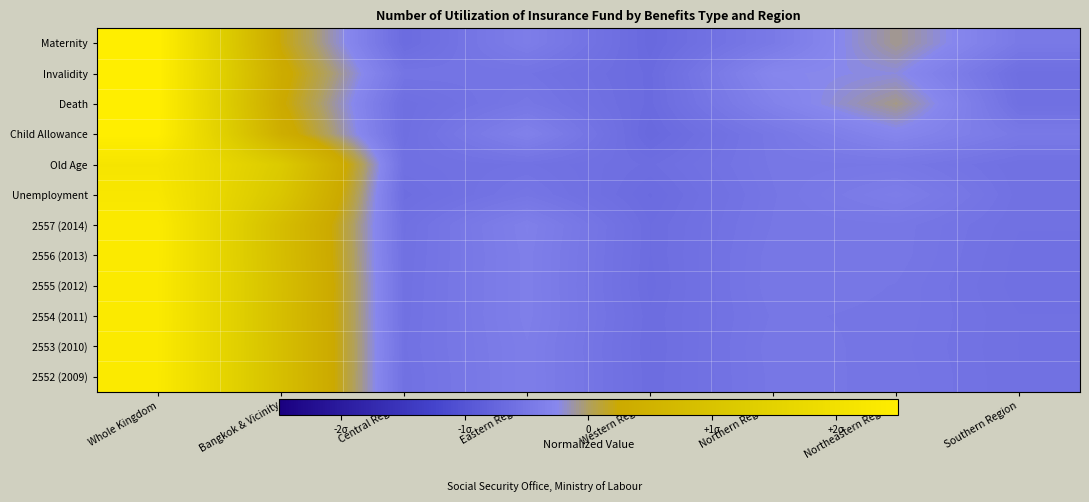

At Western Region, list the series in order from smallest to largest.

Child Allowance, Maternity, Death, Invalidity, Unemployment, 2555 (2012), 2556 (2013), 2553 (2010), 2557 (2014), 2554 (2011), 2552 (2009), Old Age